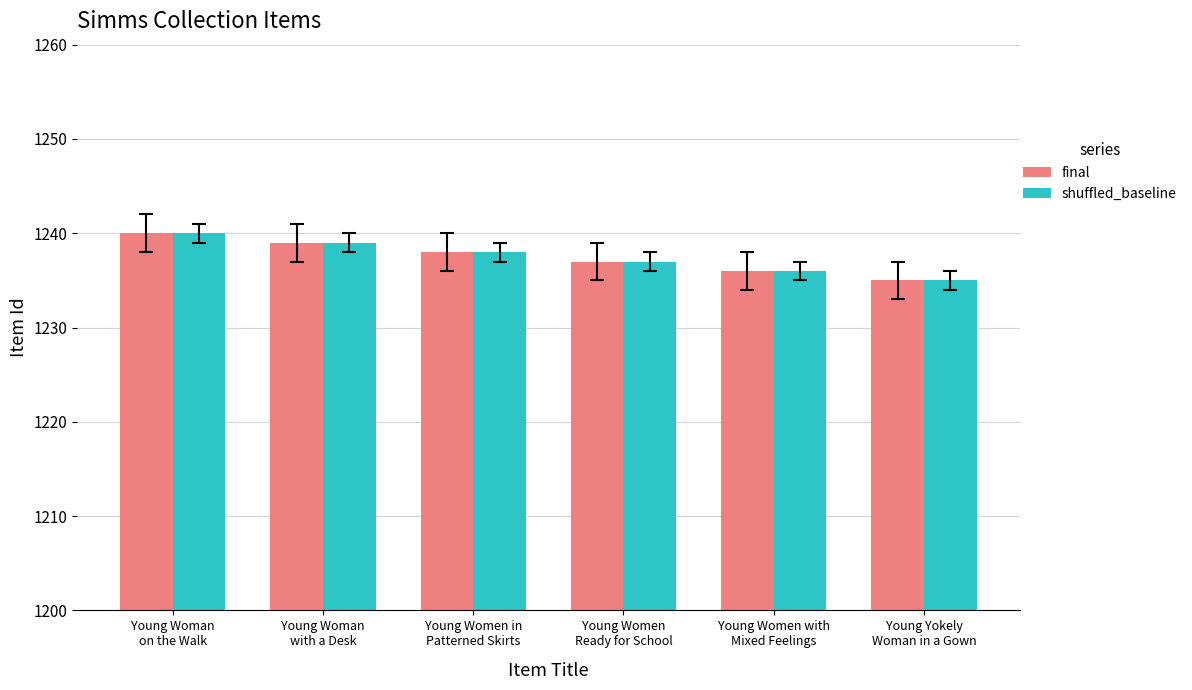

Reading right to left, what are all the values shown in this chart?

final: Young Yokely
Woman in a Gown=1235	Young Women with
Mixed Feelings=1236	Young Women
Ready for School=1237	Young Women in
Patterned Skirts=1238	Young Woman
with a Desk=1239	Young Woman
on the Walk=1240
shuffled_baseline: Young Yokely
Woman in a Gown=1235	Young Women with
Mixed Feelings=1236	Young Women
Ready for School=1237	Young Women in
Patterned Skirts=1238	Young Woman
with a Desk=1239	Young Woman
on the Walk=1240